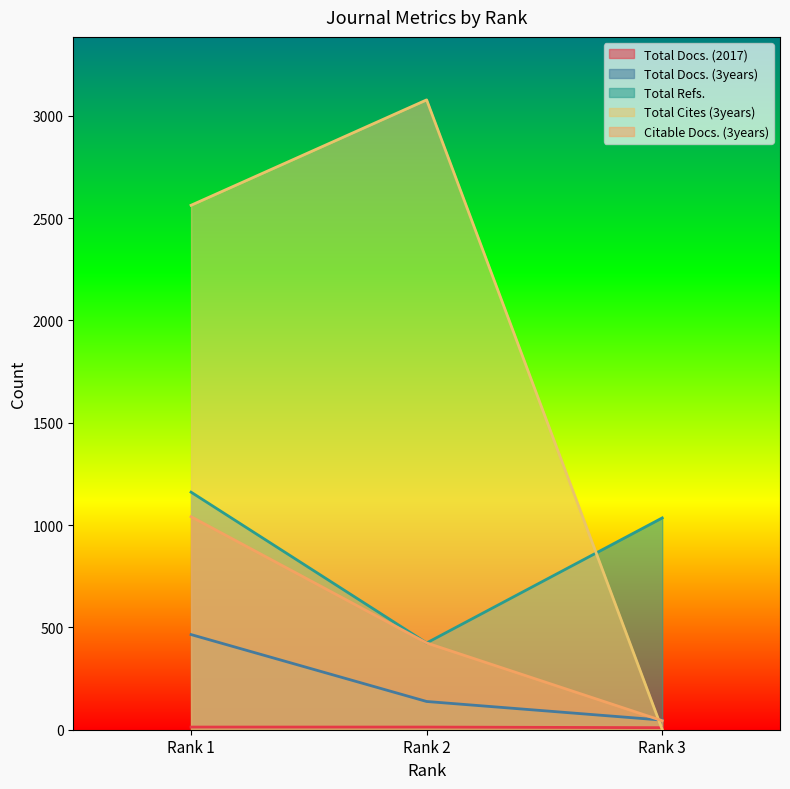

Reading right to left, transcribe all the data shown in this chart.

Total Docs. (2017): Rank 3=10	Rank 2=13	Rank 1=13
Total Docs. (3years): Rank 3=47	Rank 2=138	Rank 1=465
Total Refs.: Rank 3=1035	Rank 2=424	Rank 1=1161
Total Cites (3years): Rank 3=1	Rank 2=3078	Rank 1=2563
Citable Docs. (3years): Rank 3=44	Rank 2=424	Rank 1=1041